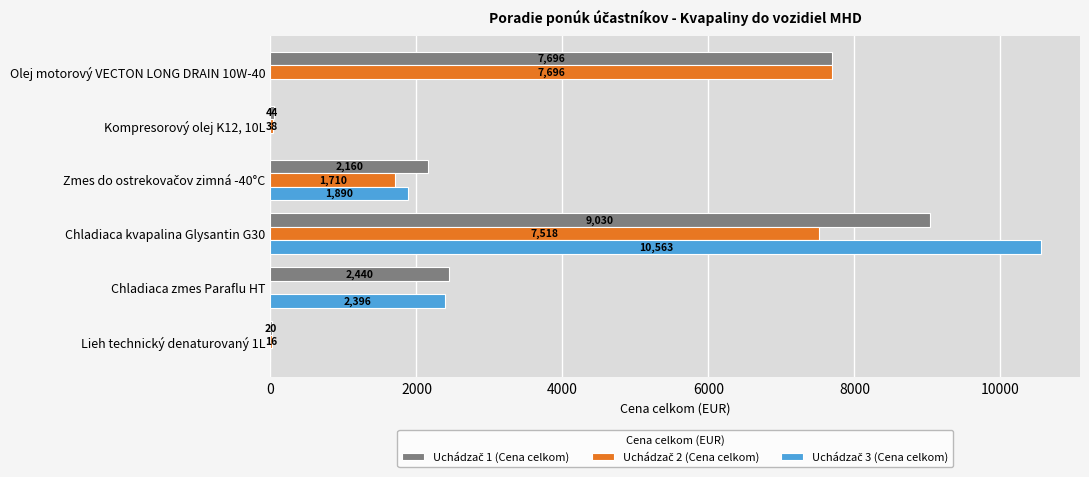

Which category has the highest value across all series?

Chladiaca kvapalina Glysantin G30